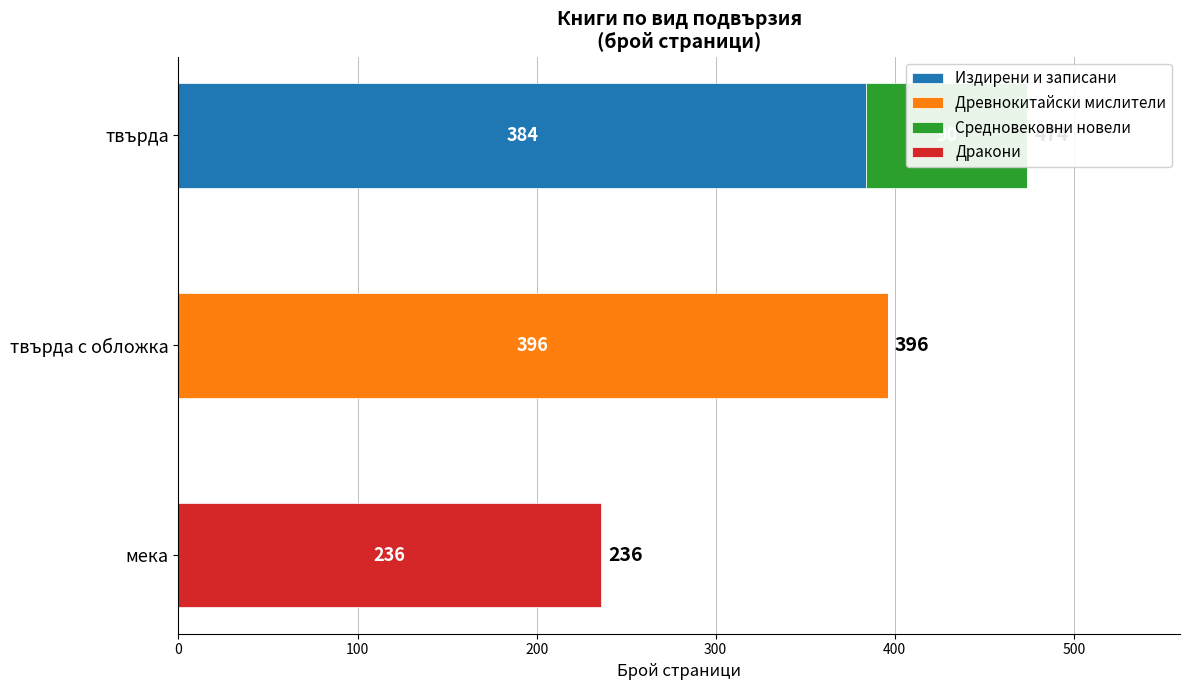

Rank the series at 0 from lowest to highest value.

Издирени и записани, Древнокитайски миcлители, Средновековни новели, Дракони